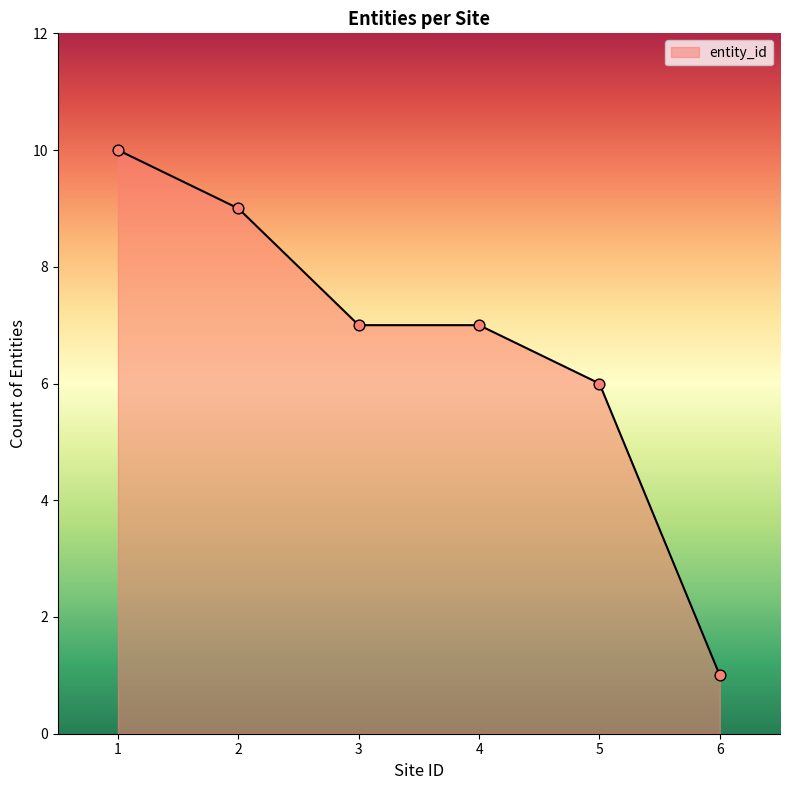

Between 16 and 1, which is larger?

1